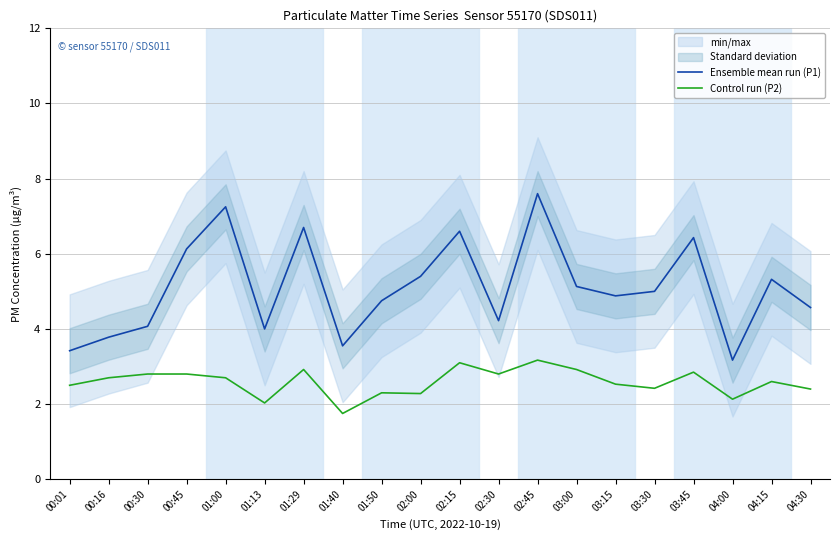

At 04:15, list the series in order from largest to smallest.

Ensemble mean run (P1), Control run (P2)